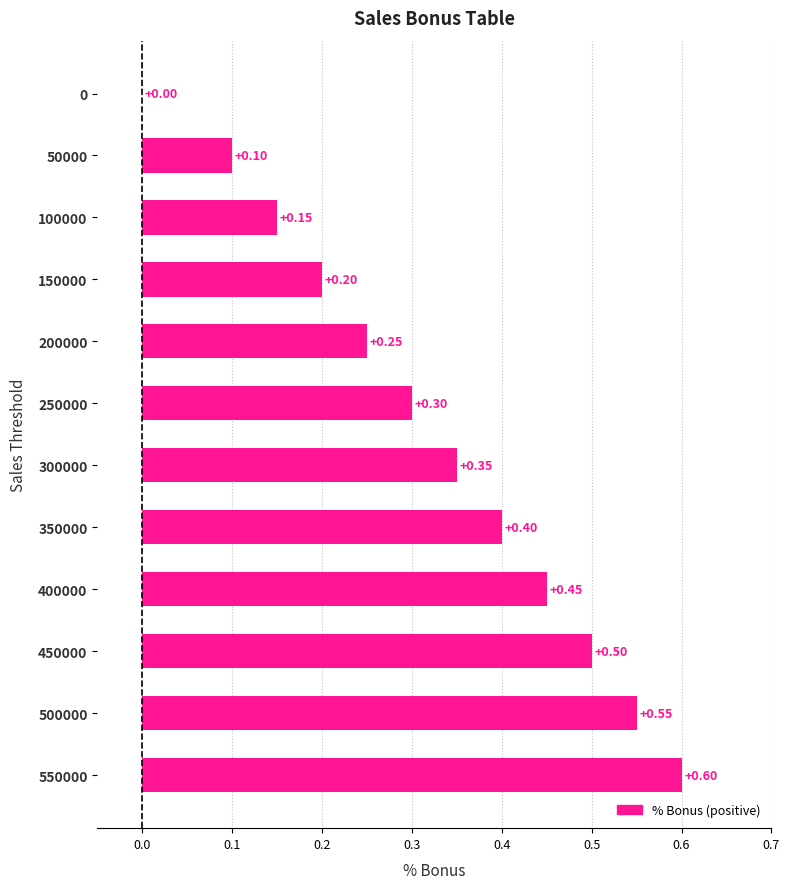

Where is the data nearest to the value 0?

0